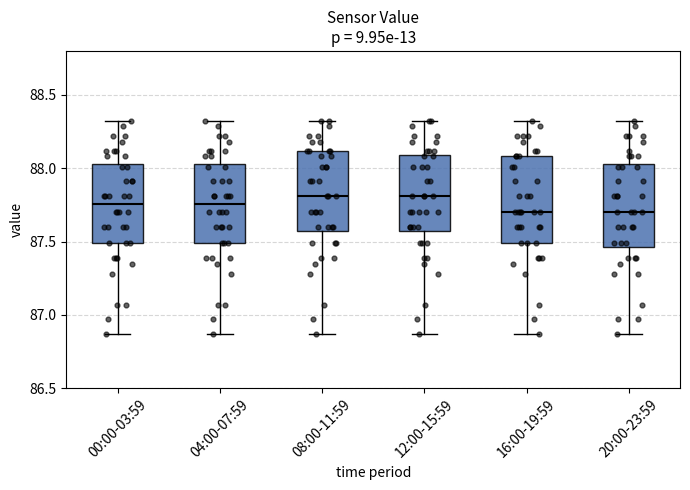

Reading left to right, read every box against the y-axis: the position of its median line, the range the box covers, and the ends of its whiskers. The values are not printed on the chart, so give them approximately, as read against the axis.

00:00-03:59: median 87.75, box 87.50 to 88.05, whiskers 86.85 to 88.30
04:00-07:59: median 87.75, box 87.50 to 88.05, whiskers 86.85 to 88.30
08:00-11:59: median 87.80, box 87.55 to 88.10, whiskers 86.85 to 88.30
12:00-15:59: median 87.80, box 87.55 to 88.10, whiskers 86.85 to 88.30
16:00-19:59: median 87.70, box 87.50 to 88.10, whiskers 86.85 to 88.30
20:00-23:59: median 87.70, box 87.45 to 88.05, whiskers 86.85 to 88.30